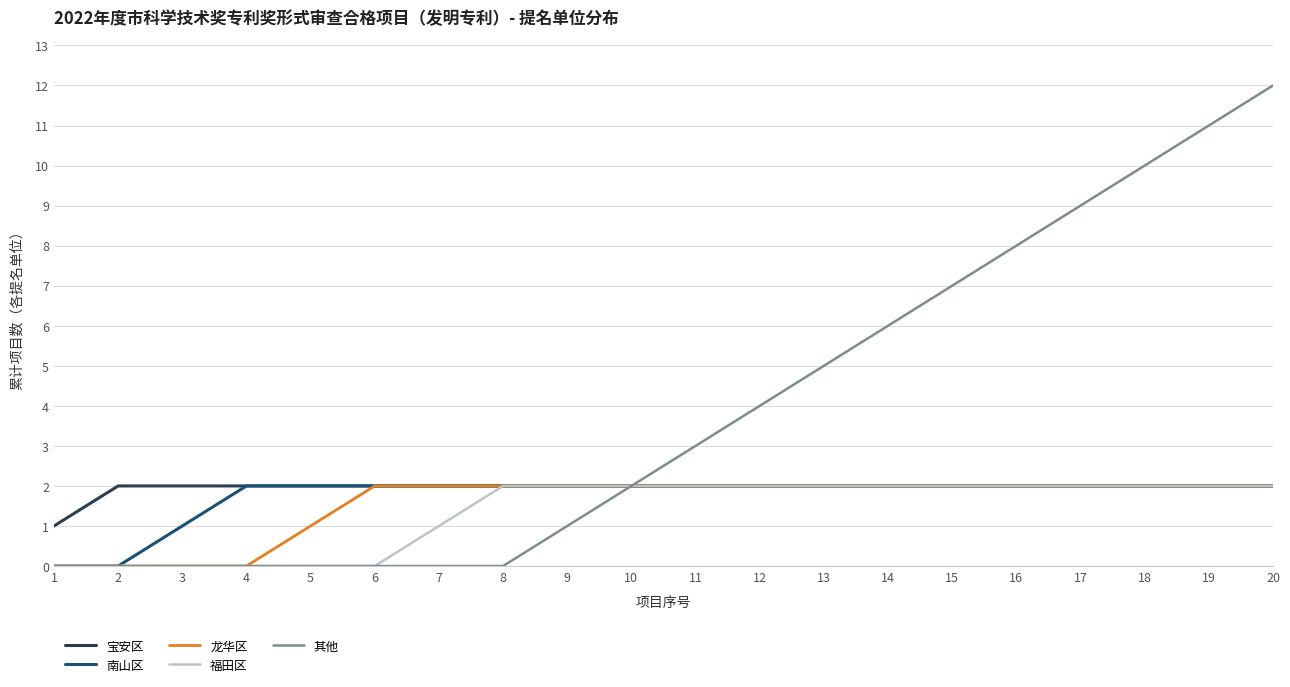

Is it true that 宝安区 equals 1 at 5?

False